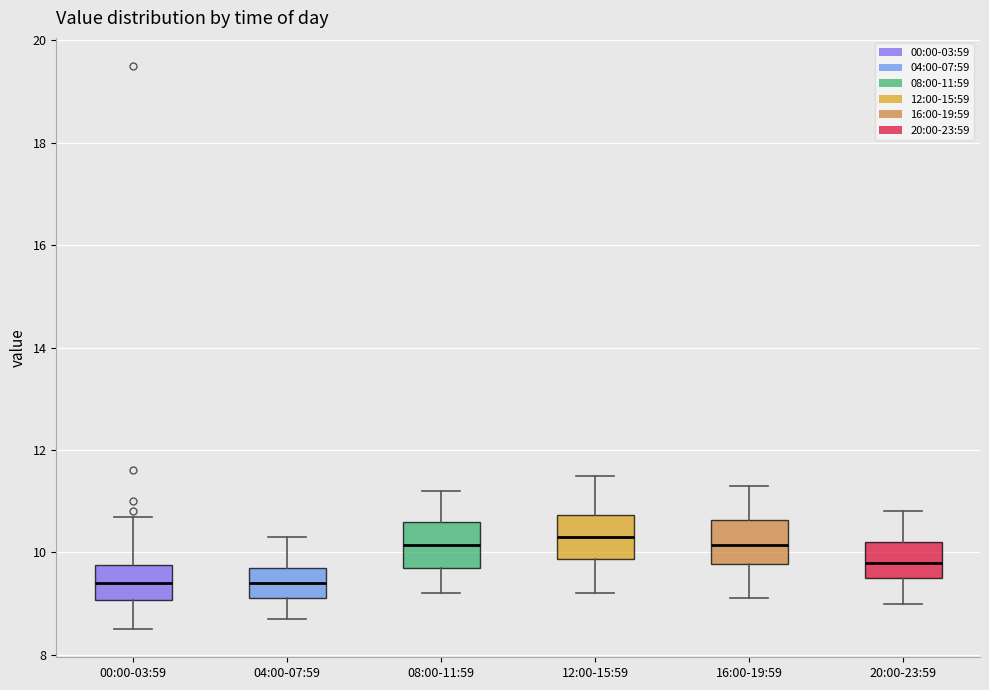

Where does the upper whisker of the box for 12:00-15:59 end on the y-axis? The values are not printed on the chart, so give them approximately, as read against the axis.

11.6